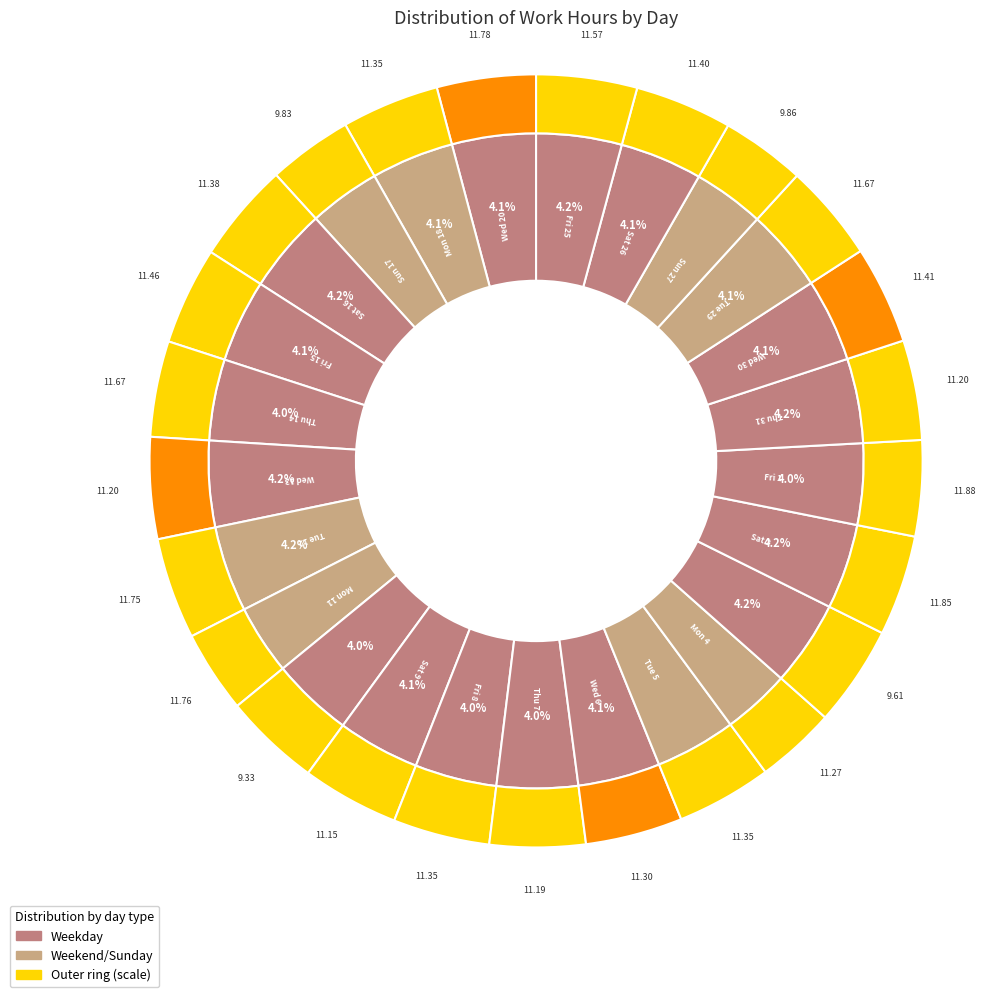

To the nearest percent, what is the average slice percentage?

4%